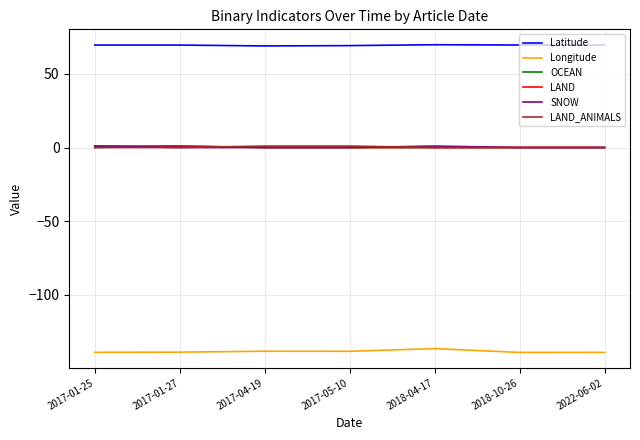

True or false: Longitude and SNOW intersect in this chart.

False